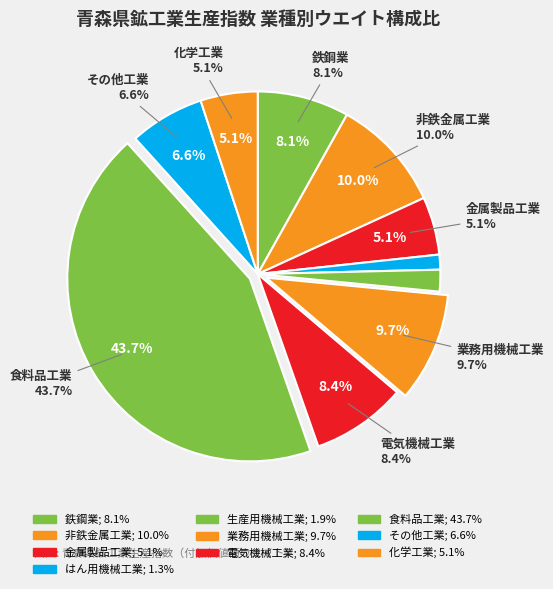

Does 鉄鋼業 represent more than half of the total?

No